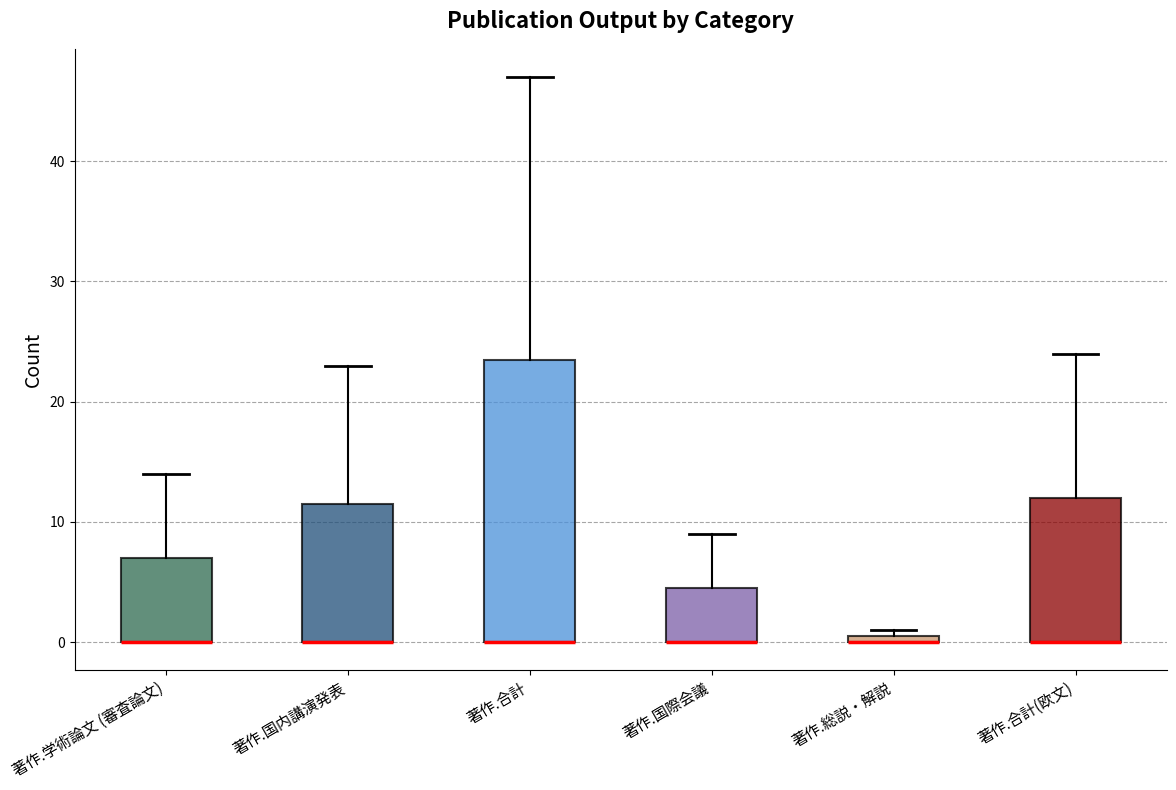

Where is the lower edge of the box for 著作.国内講演発表 on the y-axis? The values are not printed on the chart, so give them approximately, as read against the axis.

0